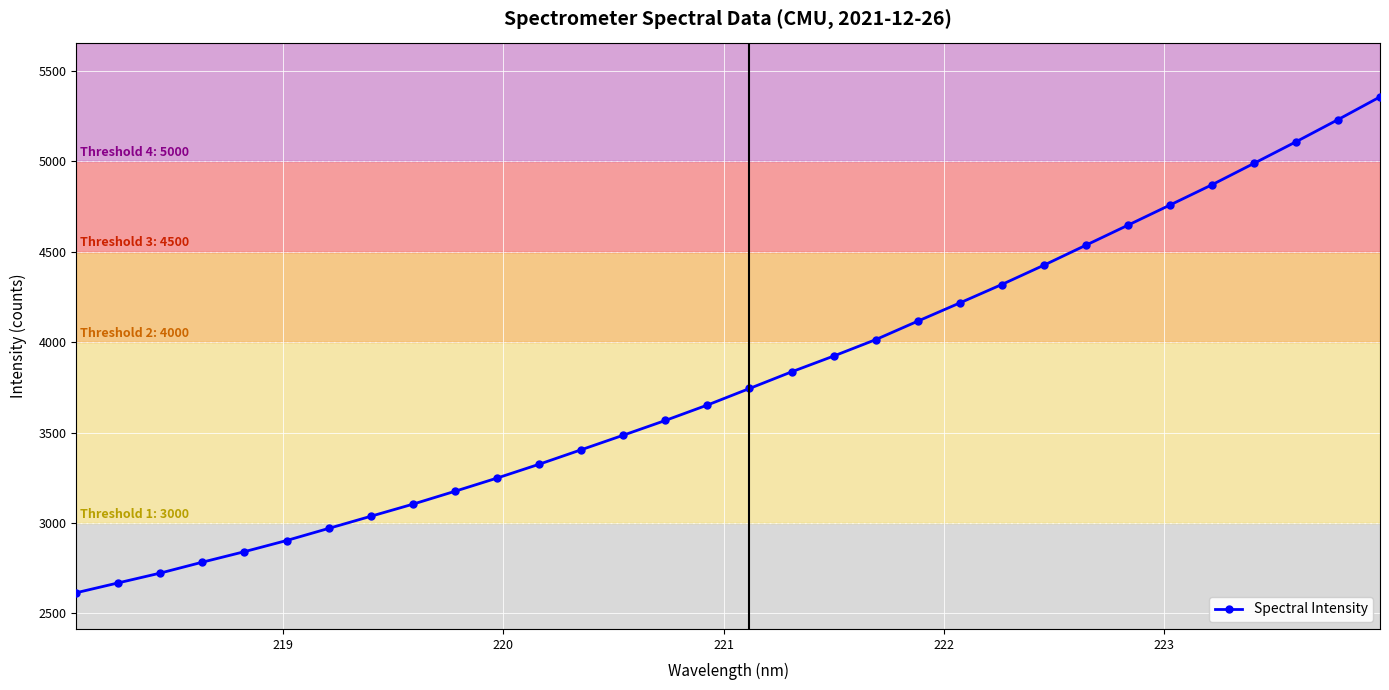

What is the value of the 30th point from the left?

5107.7